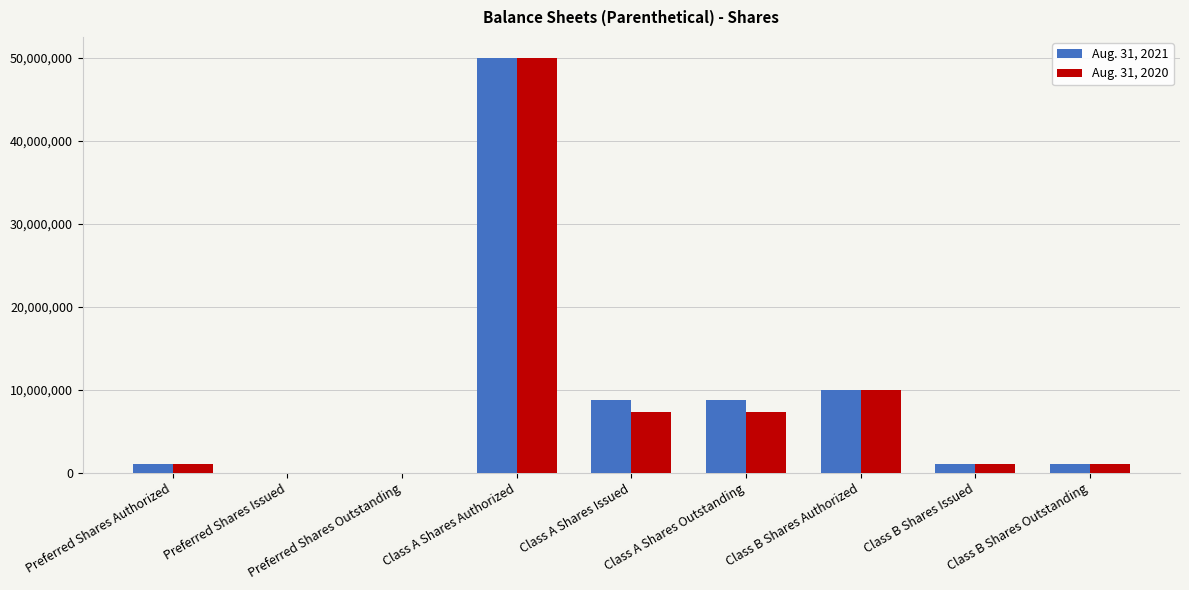

Is it true that Aug. 31, 2021 equals 8700000 at Class A Shares Outstanding?

True